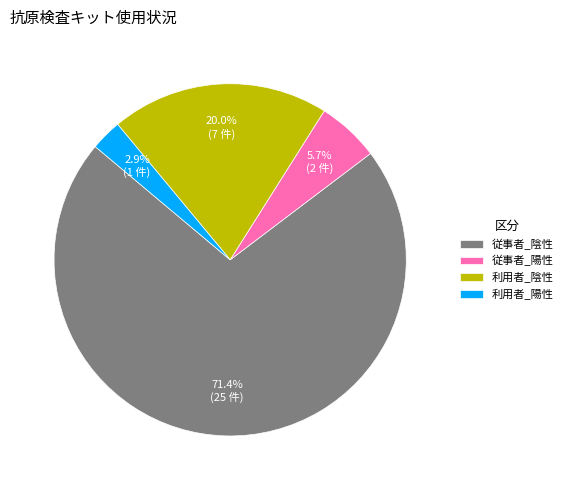

Approximately how many times larger is the value at 従事者_陰性 compared to 従事者_陽性?

12.5